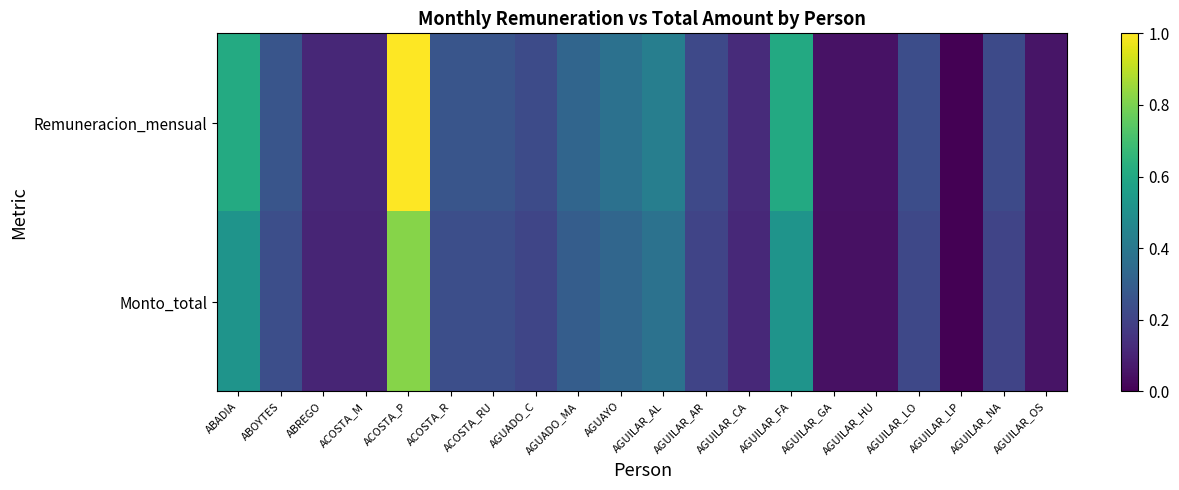

How many series are shown in this chart?

2